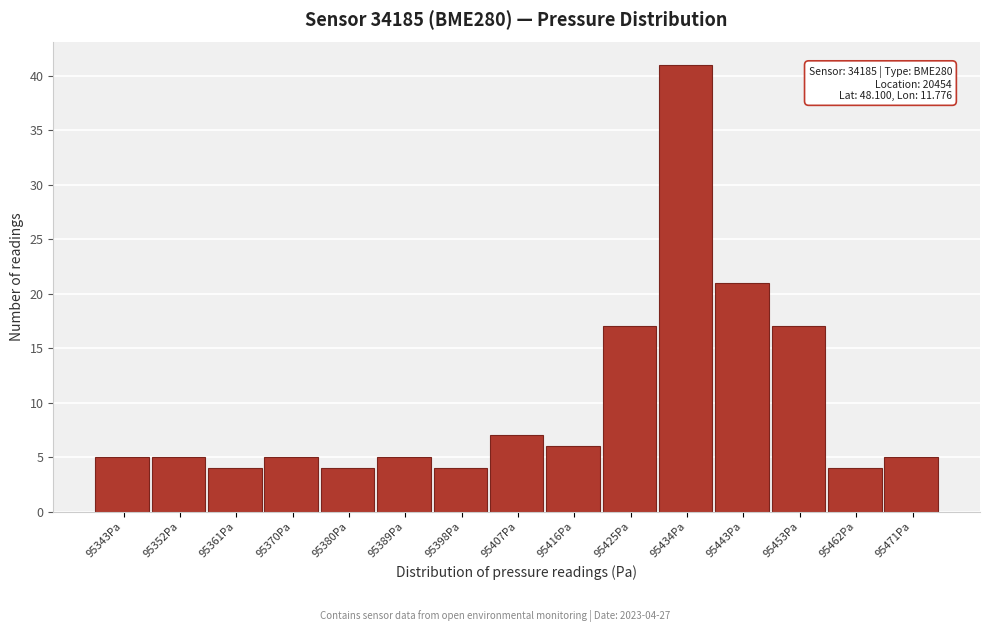

Reading left to right, what are all the values shown in this chart?

5	5	4	5	4	5	4	7	6	17	41	21	17	4	5